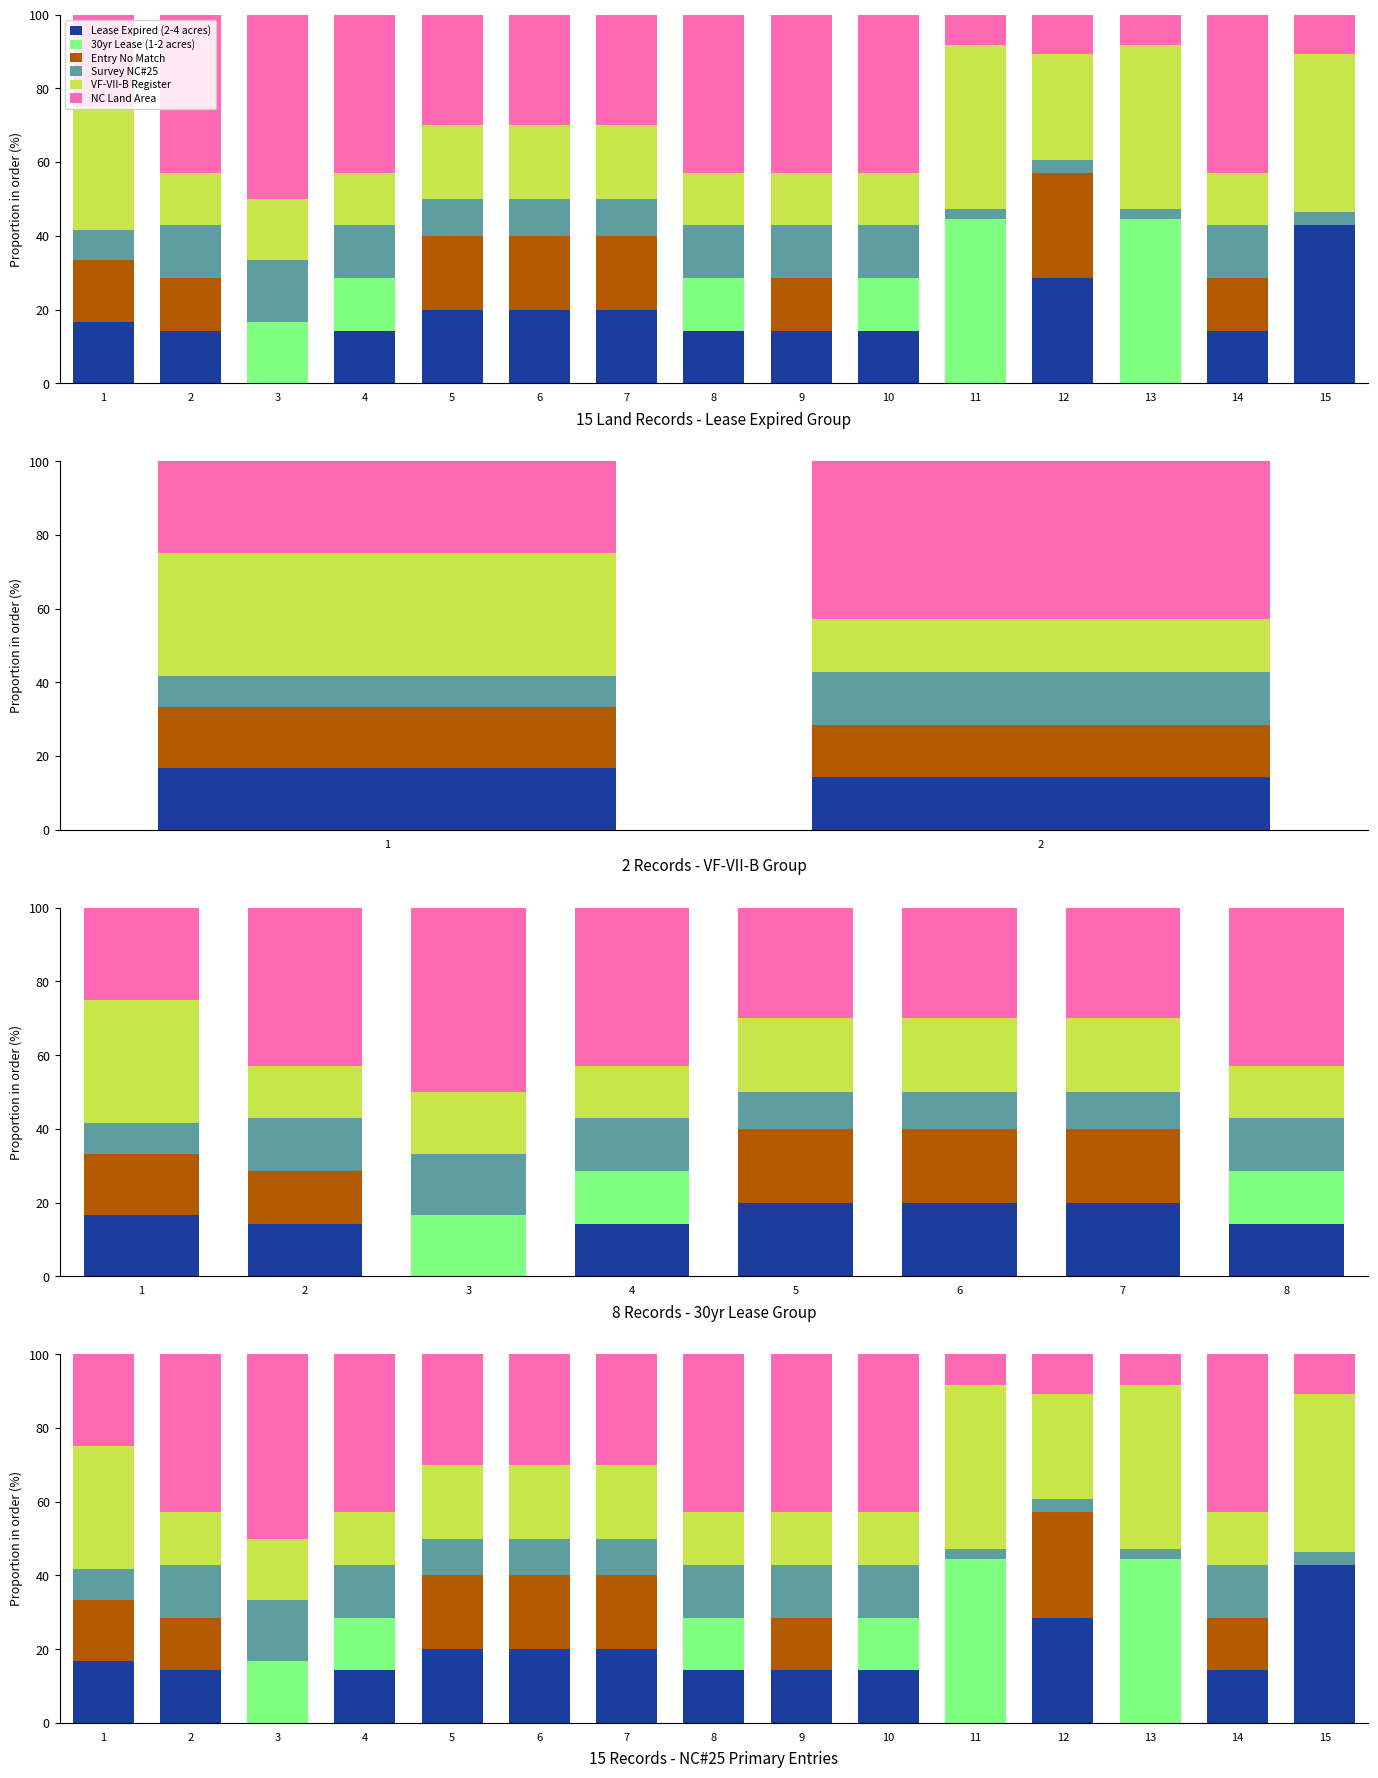

How many values in the Lease Expired (2-4 acres) series exceed 14?

12